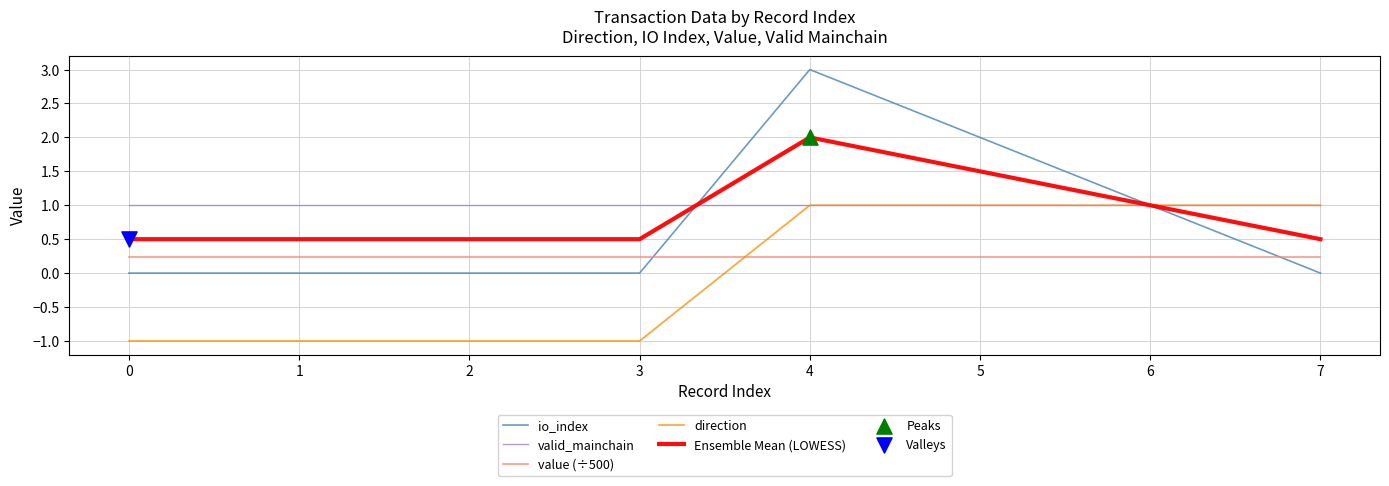

Which series has the largest total across all categories?

valid_mainchain